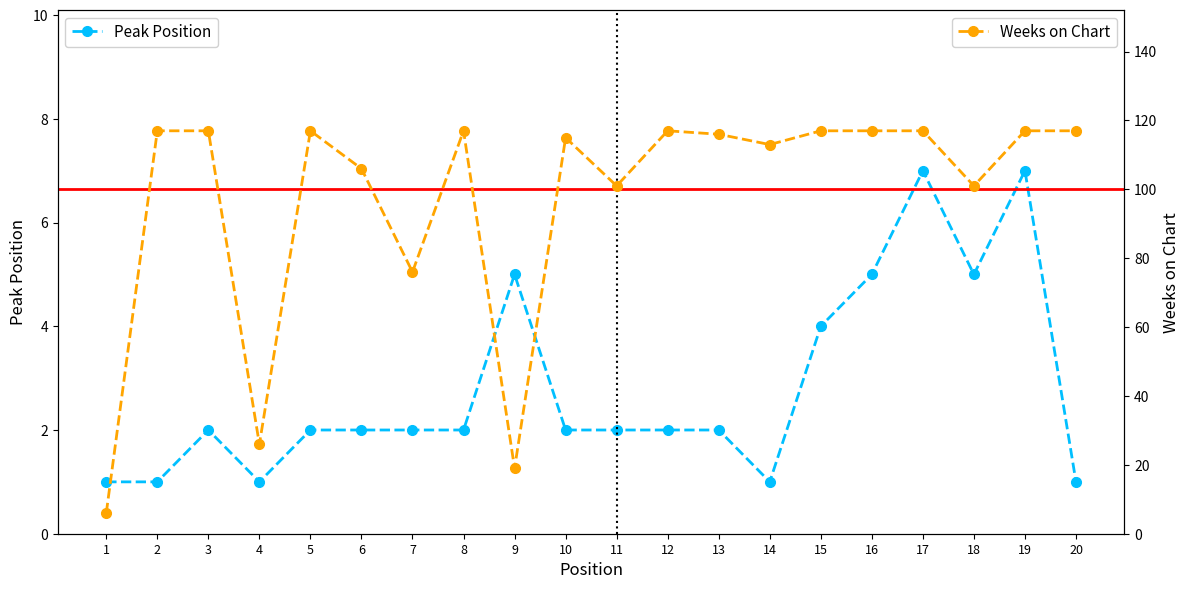

Between 14 and 20, which is larger?

14